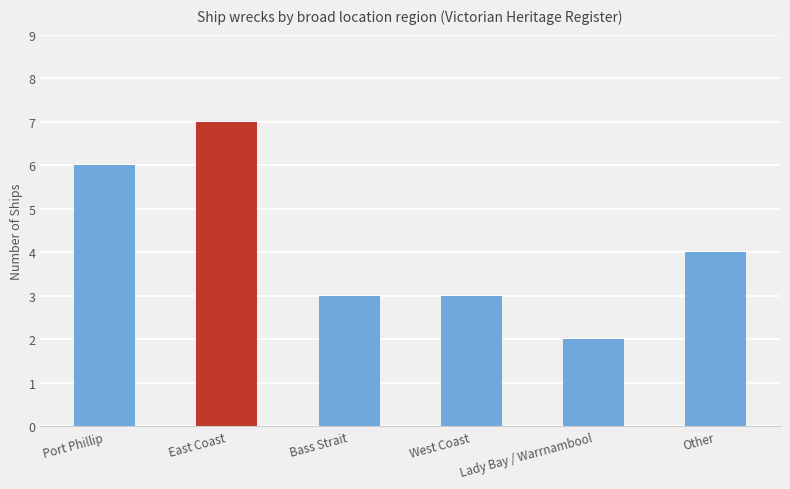

The value at West Coast is 2. True or false?

False